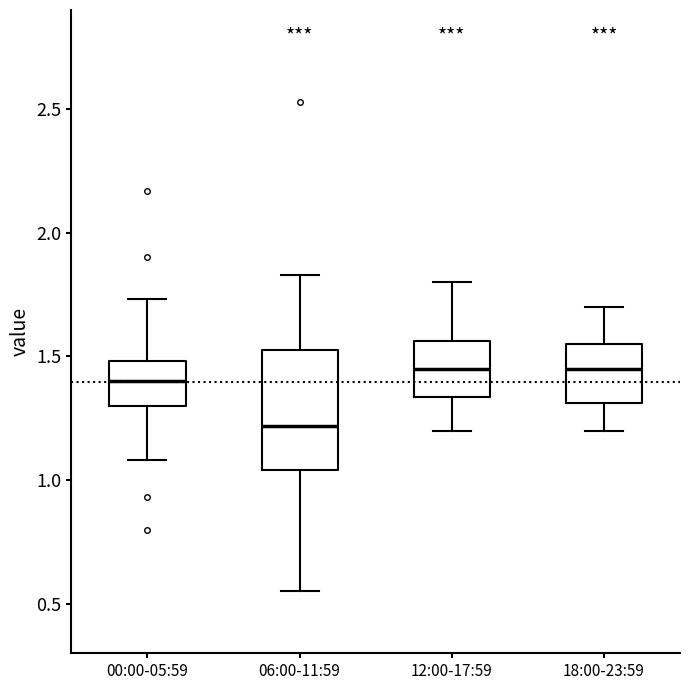

Where does the upper whisker of the box for 06:00-11:59 end on the y-axis? The values are not printed on the chart, so give them approximately, as read against the axis.

1.85